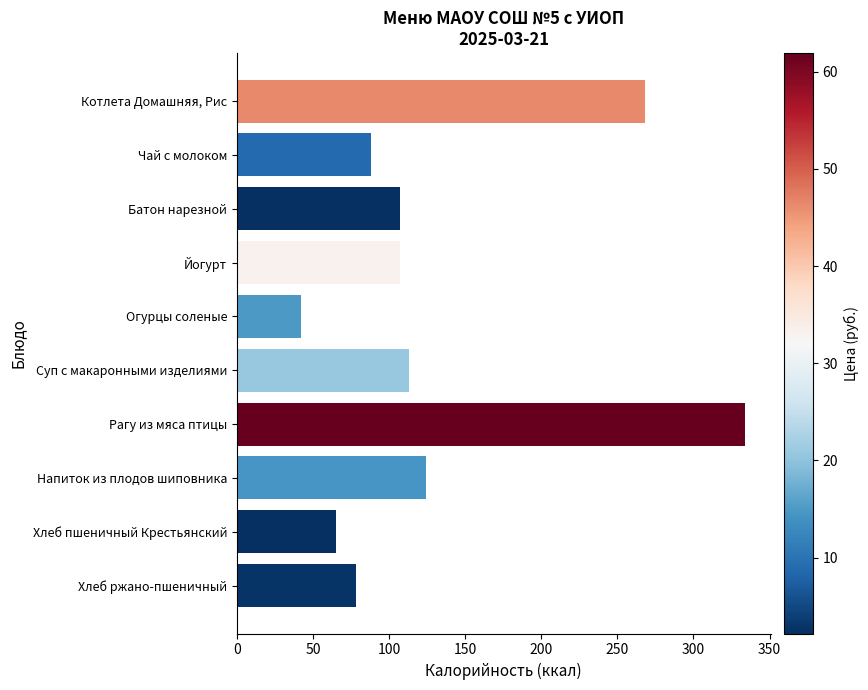

The chart shows a value of 47 at Хлеб ржано-пшеничный. True or false?

False